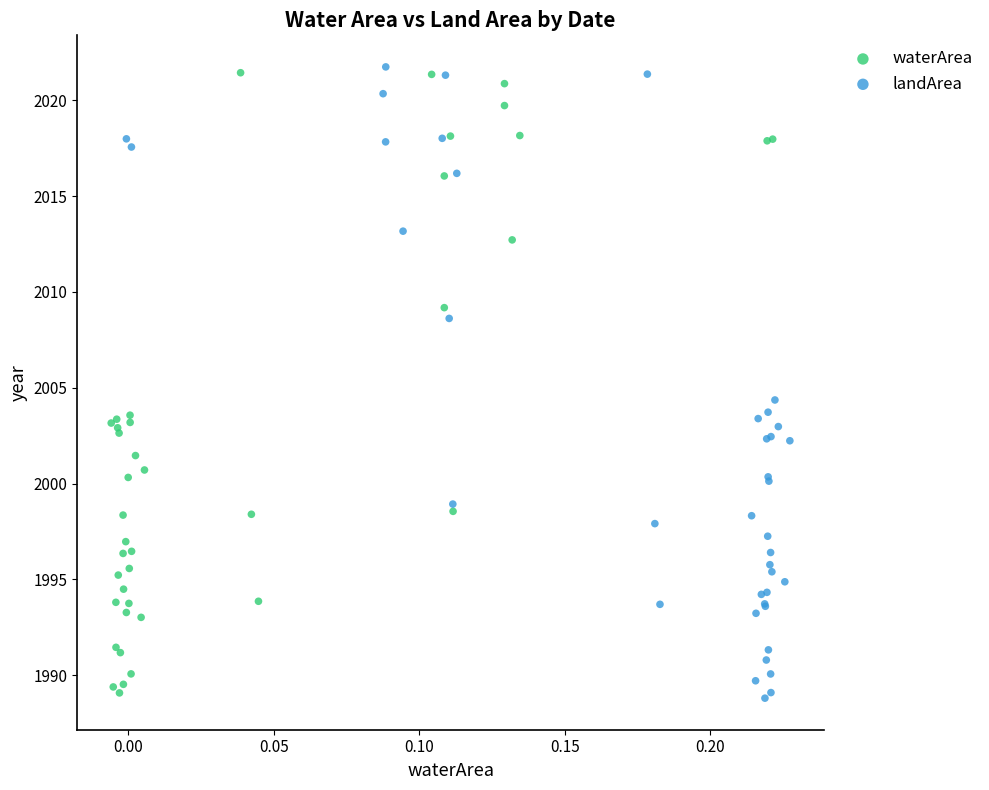

What are all the series names shown in the legend?

waterArea, landArea